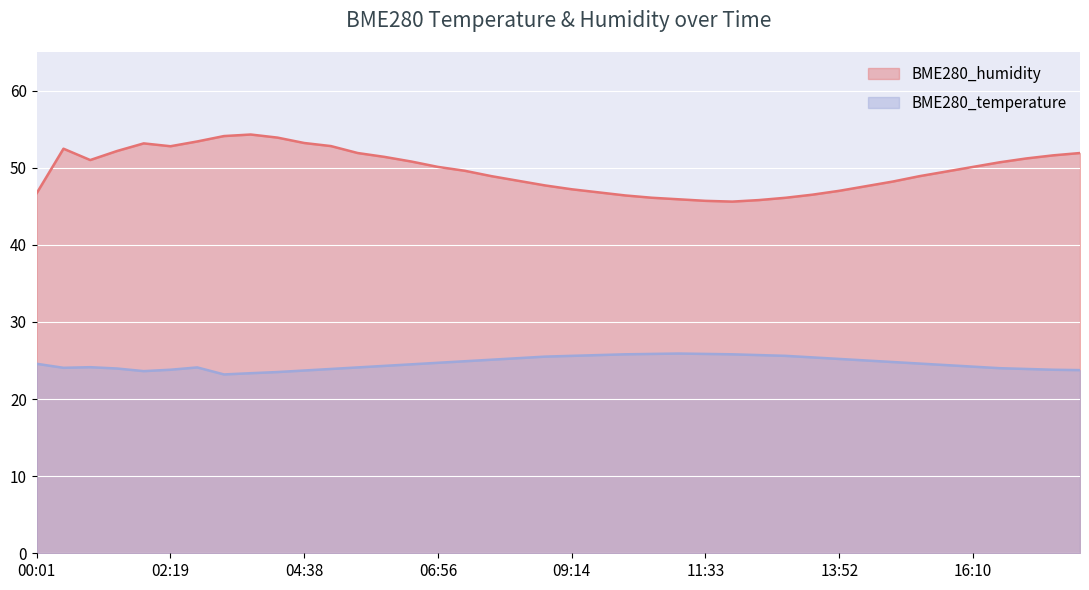

What is the difference between the highest and lowest values at 05:33?

27.8